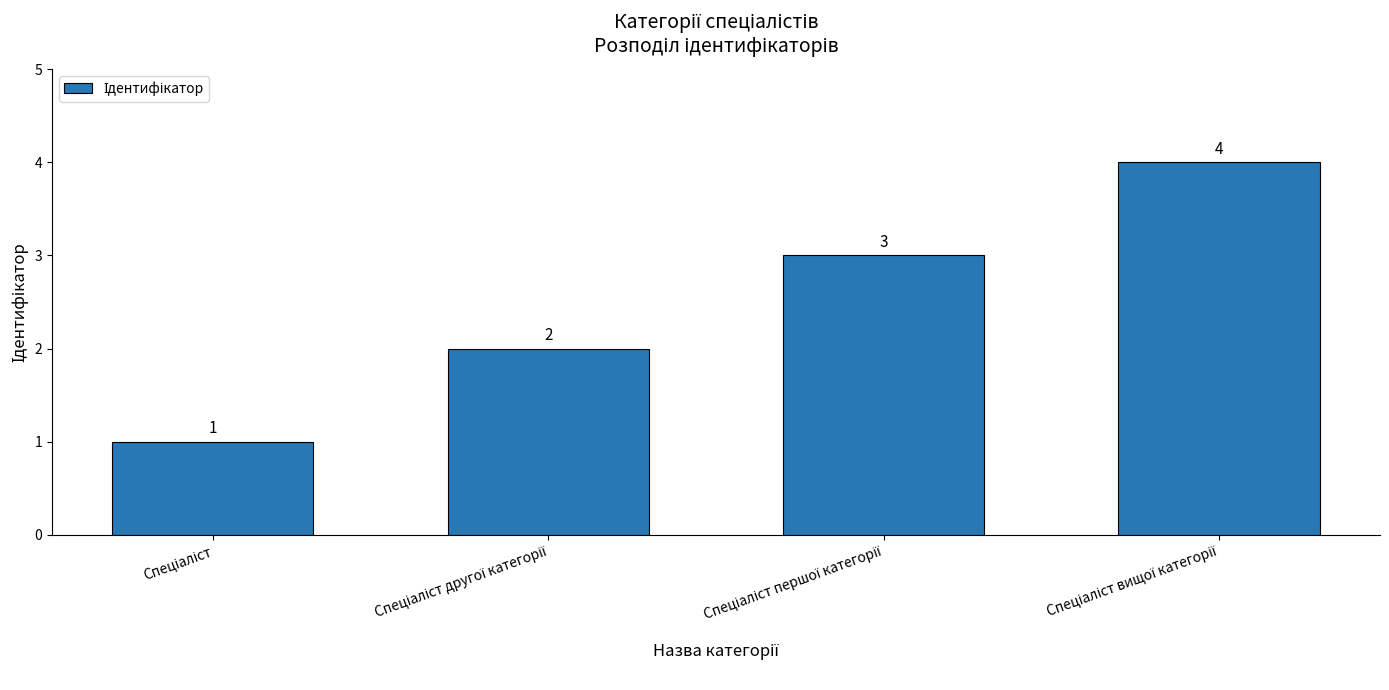

What is the value of the 4th bar from the left?

4